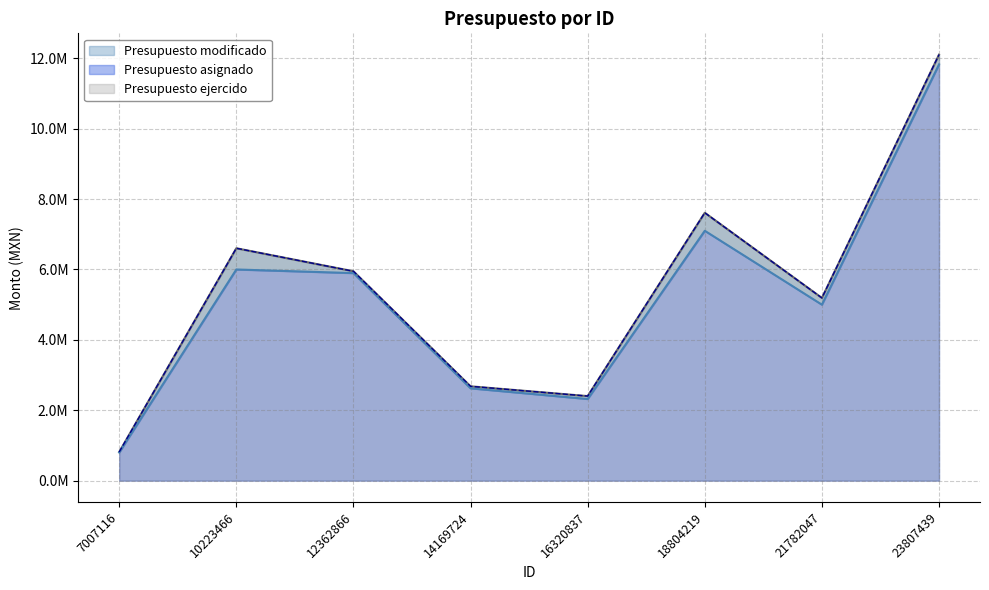

What value does the Presupuesto modificado series have at 12362866?

5949127.6